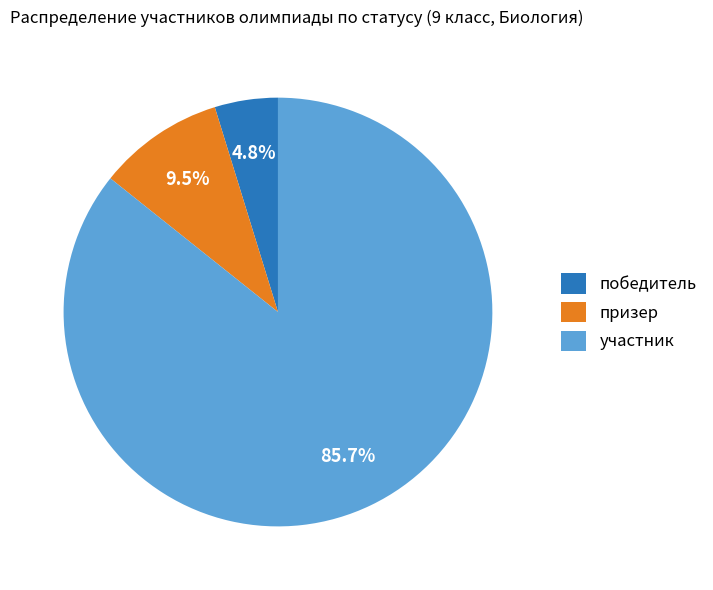

Count the number of slices in the pie.

3